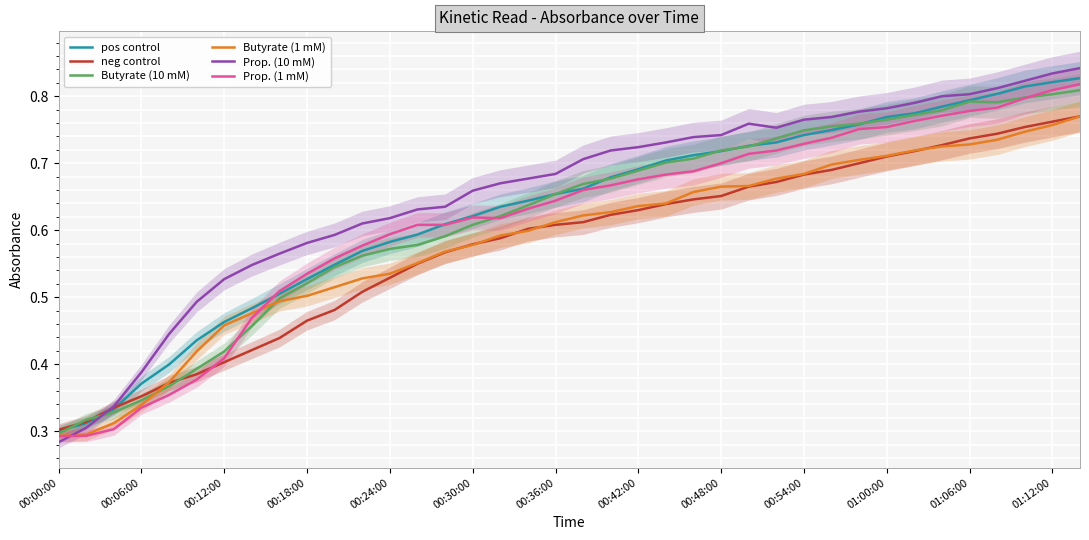

What is the difference between the second highest and minimum values in the pos control series?

0.5